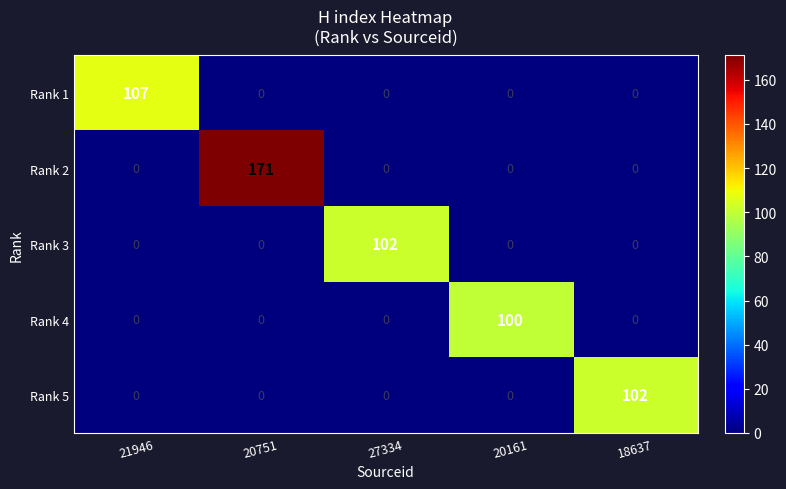

What is the maximum value for Rank 4?

100